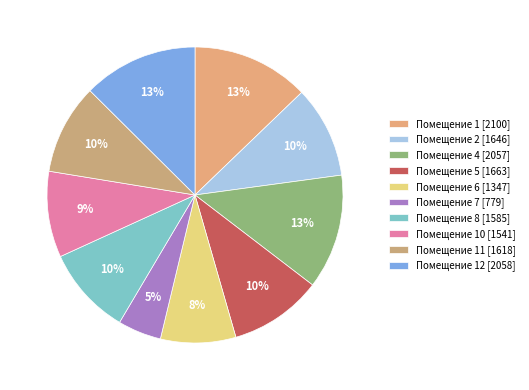

How many segments does this pie chart have?

10